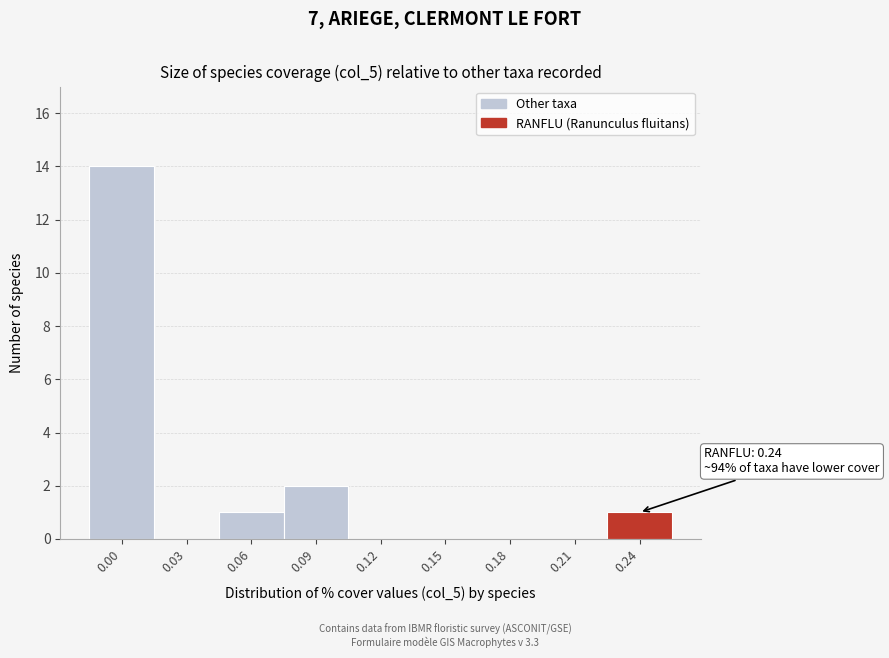

Reading left to right, what are all the values shown in this chart?

0.00=14	0.03=0	0.06=1	0.09=2	0.12=0	0.15=0	0.18=0	0.21=0	0.24=1